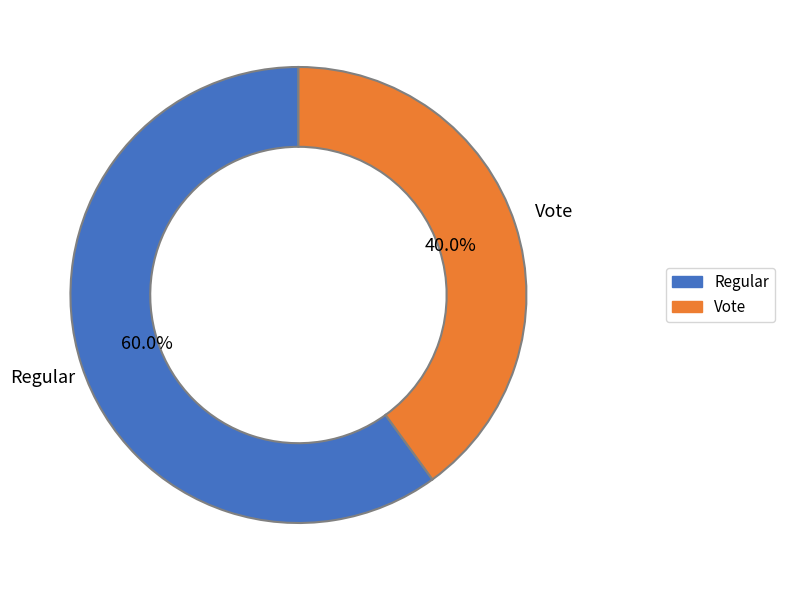

Is there a majority slice in this chart?

Yes